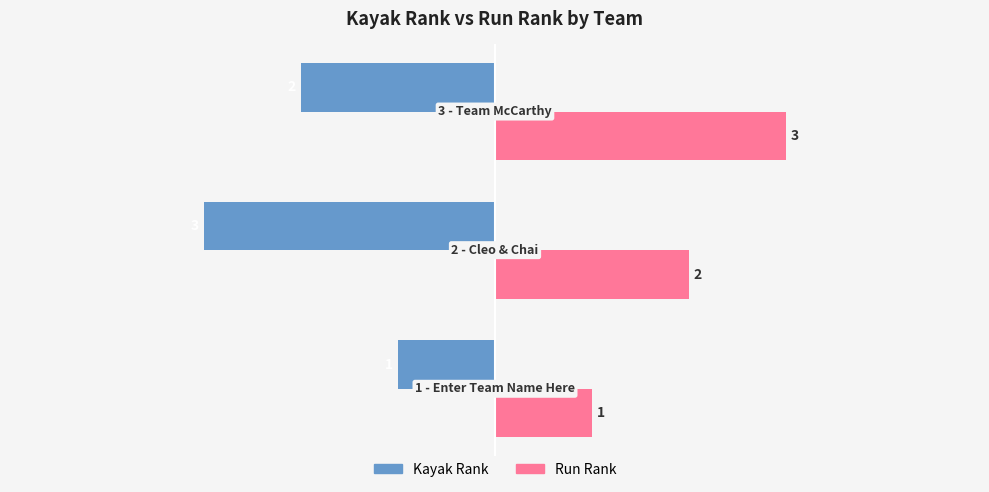

What is the smallest value displayed?

-3